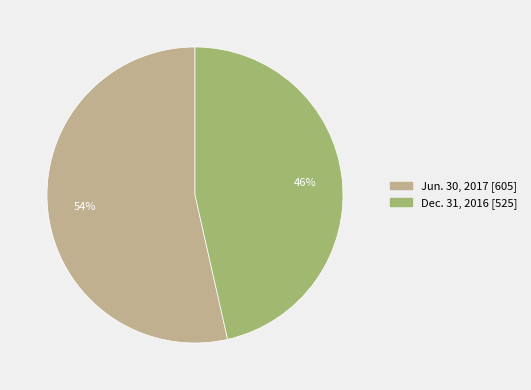

Rank the categories by value from highest to lowest.

Jun. 30, 2017, Dec. 31, 2016